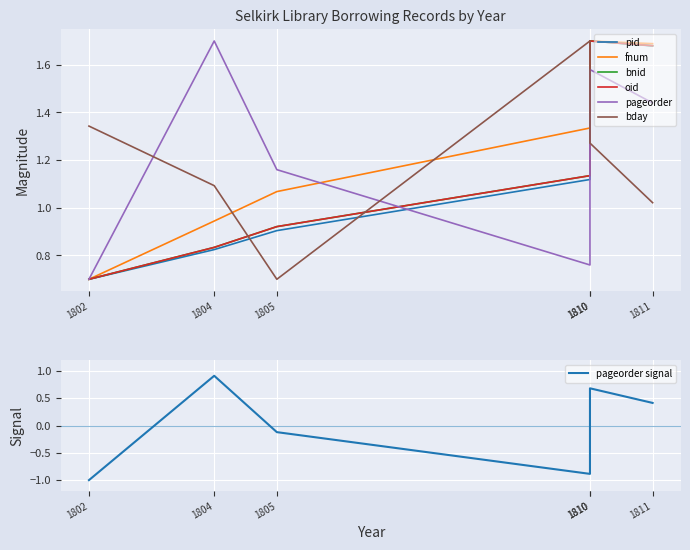

What is the value of the pageorder point at the 6th from the left?

1.4